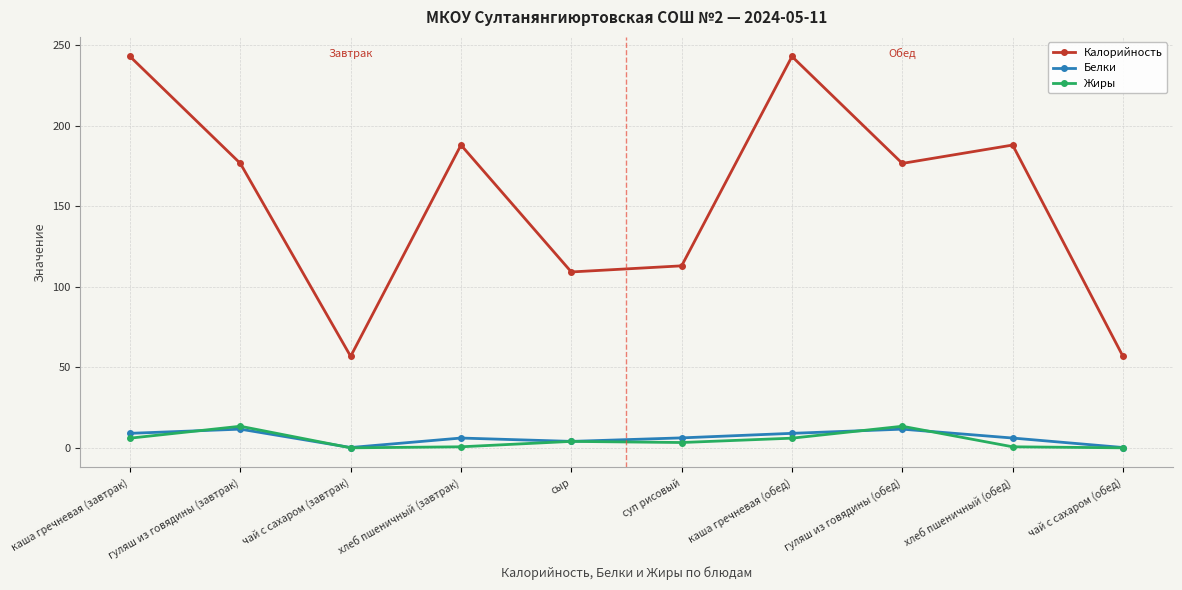

What is the label of the 3rd point from the right?

гуляш из говядины (обед)